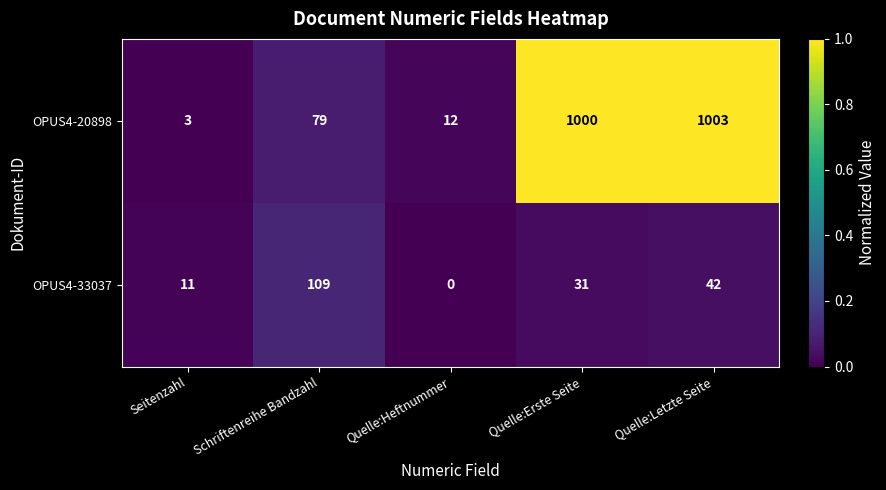

What is the difference between the highest and lowest values at Quelle:Letzte Seite?

961